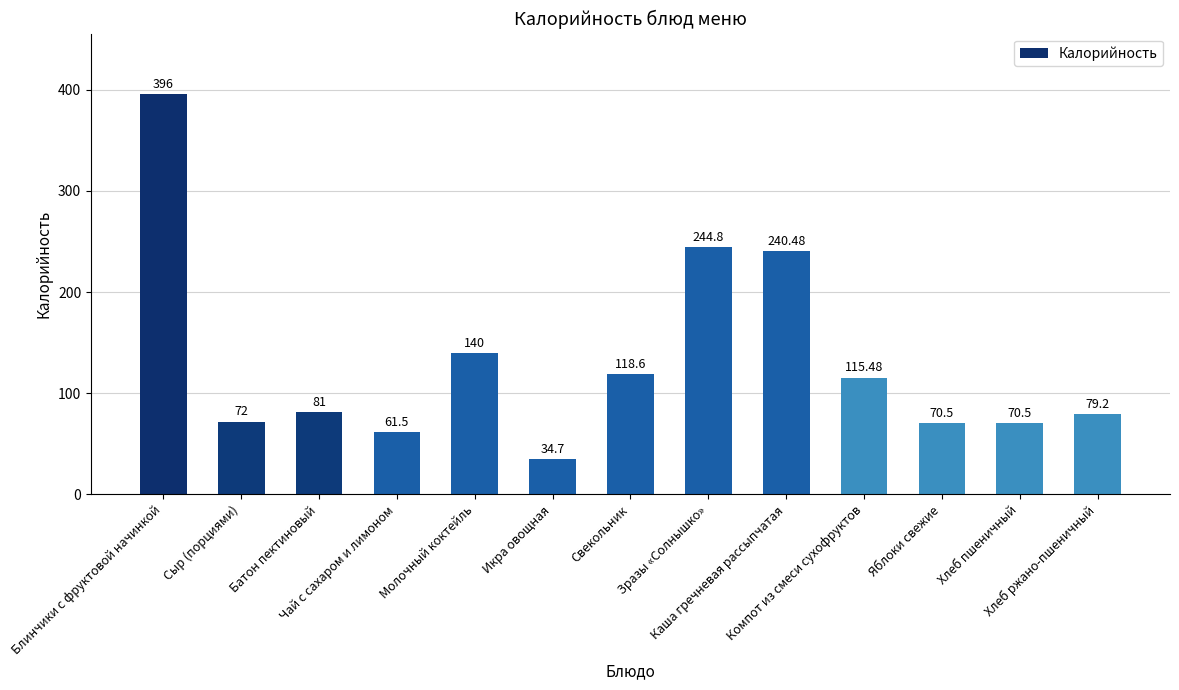

How many bars are there in total?

13